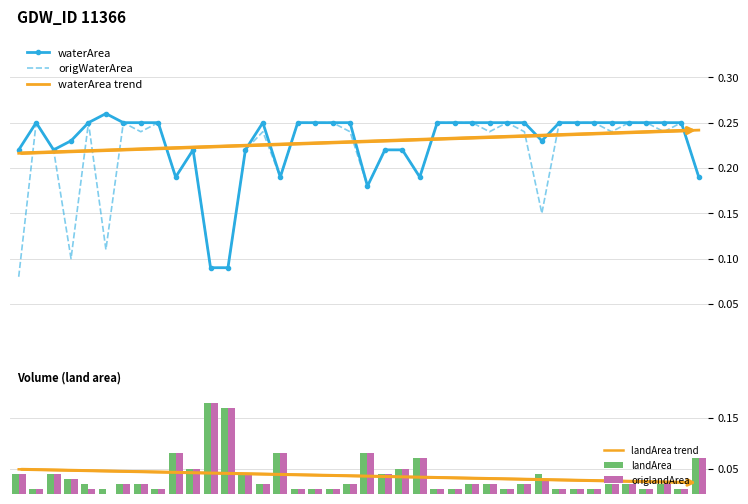

Reading right to left, extract all data points from this chart.

waterArea: 0.2	0.2	0.2	0.2	0.2	0.2	0.2	0.2	0.2	0.2	0.2	0.2	0.2	0.2	0.2	0.2	0.2	0.2	0.2	0.2	0.2	0.2	0.2	0.2	0.2	0.2	0.2	0.1	0.1	0.2	0.2	0.2	0.2	0.2	0.3	0.2	0.2	0.2	0.2	0.2
origWaterArea: 0.2	0.2	0.2	0.2	0.2	0.2	0.2	0.2	0.2	0.1	0.2	0.2	0.2	0.2	0.2	0.2	0.2	0.2	0.2	0.2	0.2	0.2	0.2	0.2	0.2	0.2	0.2	0.1	0.1	0.2	0.2	0.2	0.2	0.2	0.1	0.2	0.1	0.2	0.2	0.1
waterArea trend: 0.2	0.2	0.2	0.2	0.2	0.2	0.2	0.2	0.2	0.2	0.2	0.2	0.2	0.2	0.2	0.2	0.2	0.2	0.2	0.2	0.2	0.2	0.2	0.2	0.2	0.2	0.2	0.2	0.2	0.2	0.2	0.2	0.2	0.2	0.2	0.2	0.2	0.2	0.2	0.2
landArea trend: 0.0	0.0	0.0	0.0	0.0	0.0	0.0	0.0	0.0	0.0	0.0	0.0	0.0	0.0	0.0	0.0	0.0	0.0	0.0	0.0	0.0	0.0	0.0	0.0	0.0	0.0	0.0	0.0	0.0	0.0	0.0	0.0	0.0	0.0	0.0	0.0	0.0	0.0	0.0	0.0
landArea: 0.1	0.0	0.0	0.0	0.0	0.0	0.0	0.0	0.0	0.0	0.0	0.0	0.0	0.0	0.0	0.0	0.1	0.1	0.0	0.1	0.0	0.0	0.0	0.0	0.1	0.0	0.0	0.2	0.2	0.1	0.1	0.0	0.0	0.0	0.0	0.0	0.0	0.0	0.0	0.0
origlandArea: 0.1	0.0	0.0	0.0	0.0	0.0	0.0	0.0	0.0	0.0	0.0	0.0	0.0	0.0	0.0	0.0	0.1	0.1	0.0	0.1	0.0	0.0	0.0	0.0	0.1	0.0	0.0	0.2	0.2	0.1	0.1	0.0	0.0	0.0	0.0	0.0	0.0	0.0	0.0	0.0